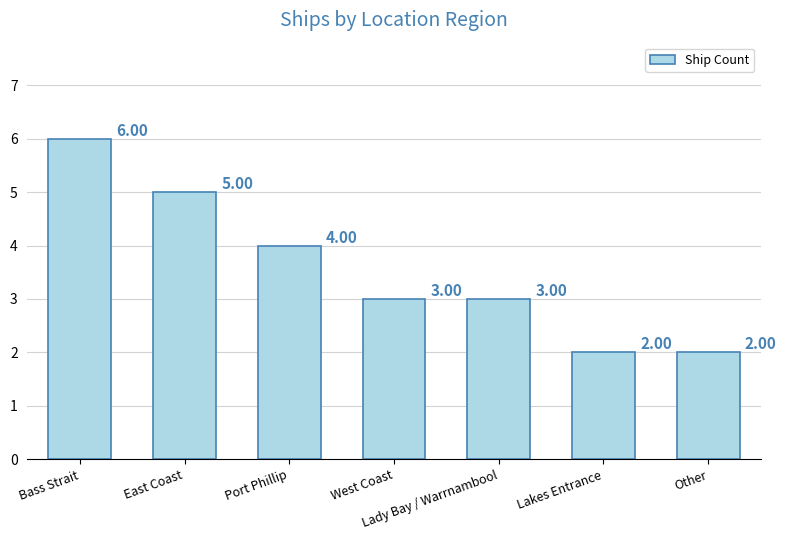

What is the label of the 5th bar from the right?

Port Phillip